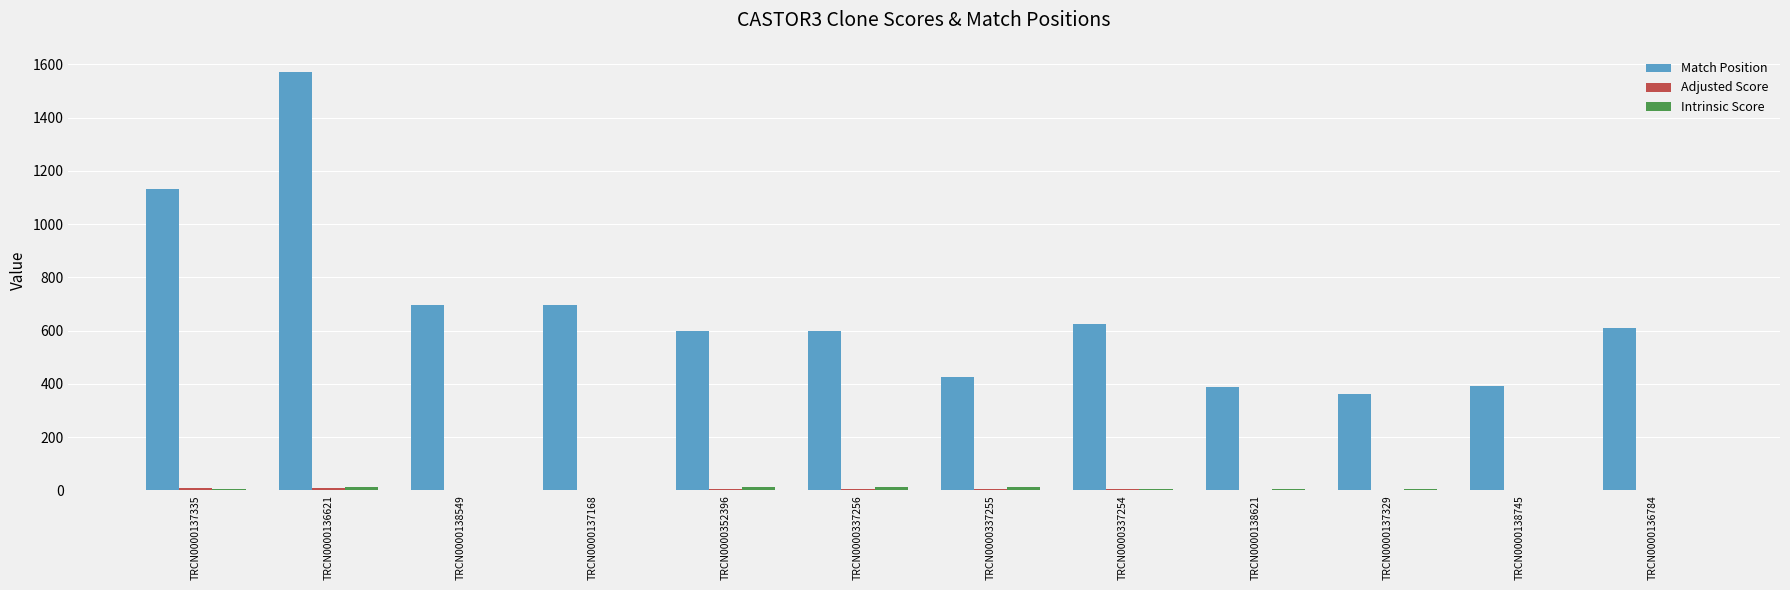

Where is Match Position nearest to the value 967?

TRCN0000137335